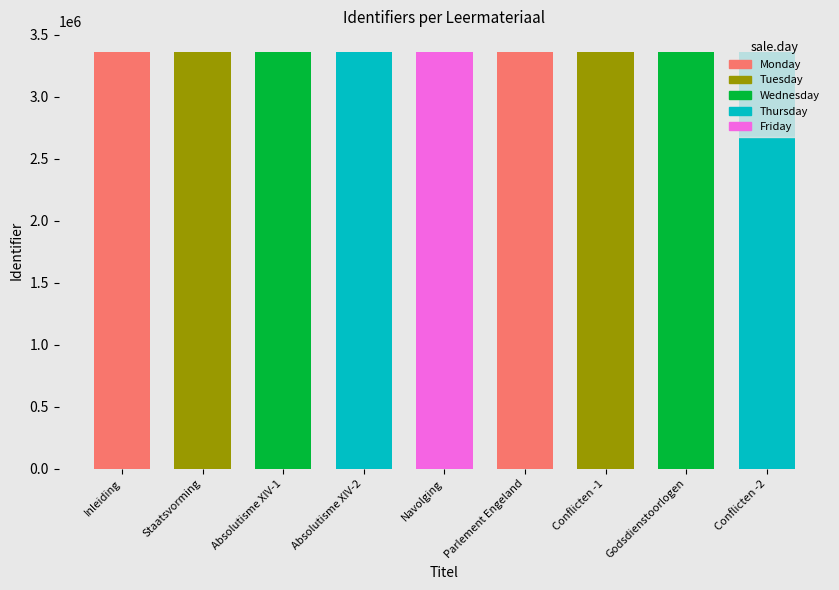

Read the value at Absolutisme, Frankrijk, Lodewijk XIV-1.

3357938